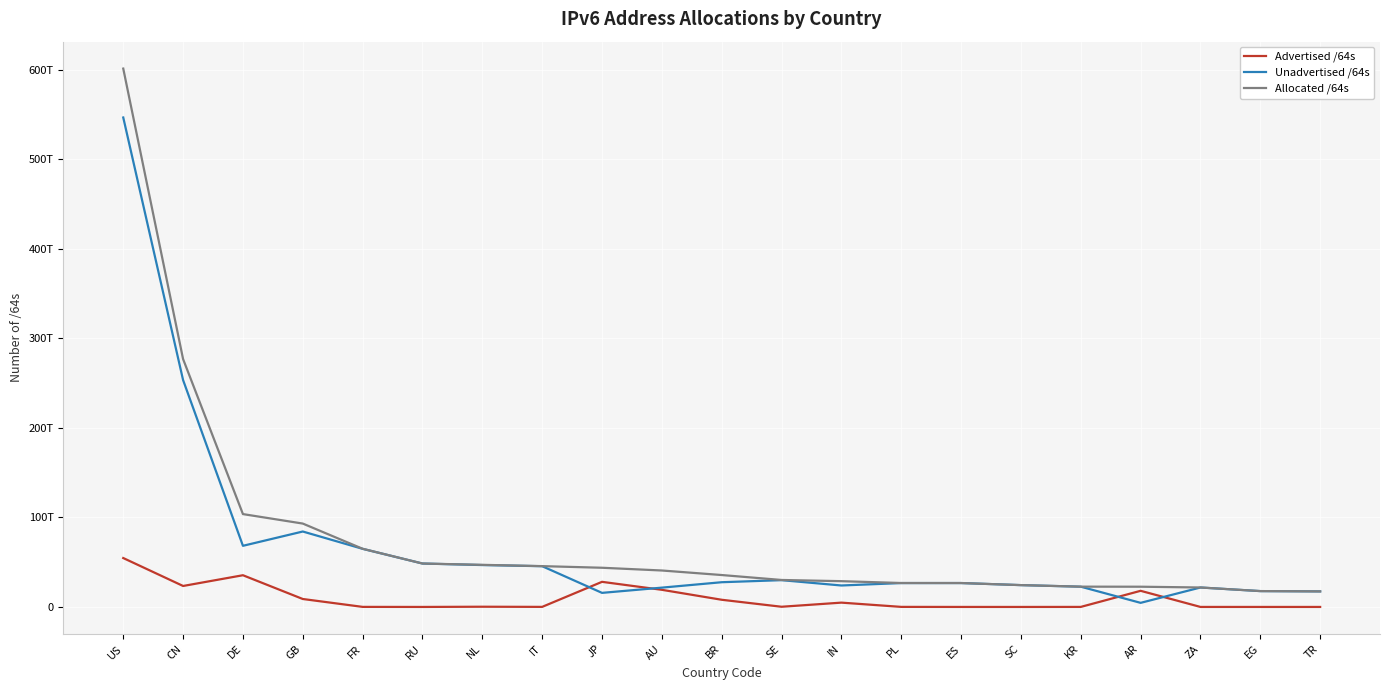

True or false: Unadvertised /64s and Allocated /64s cross at least once.

False